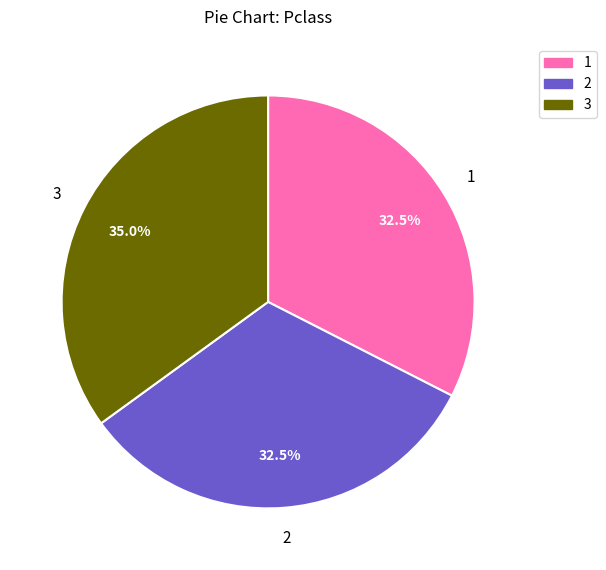

Is there any slice that represents more than half of the pie?

No